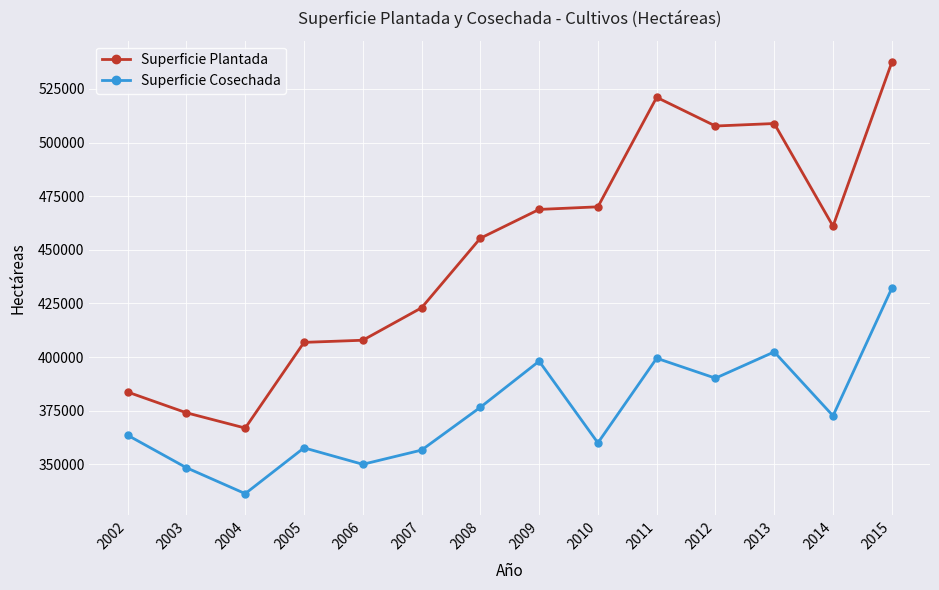

What is the highest value of the Superficie Cosechada series?

432093.8